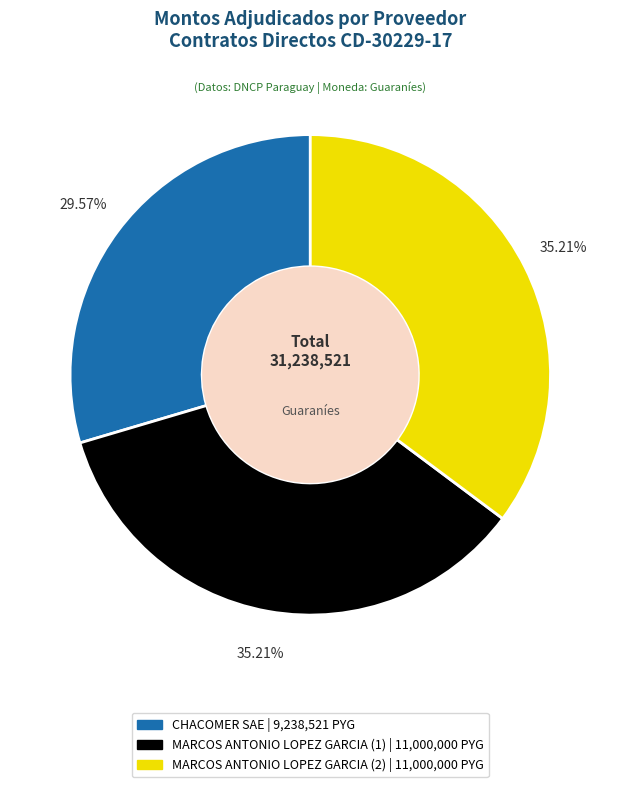

To the nearest percent, what is the difference between the largest and smallest slice percentages?

6%